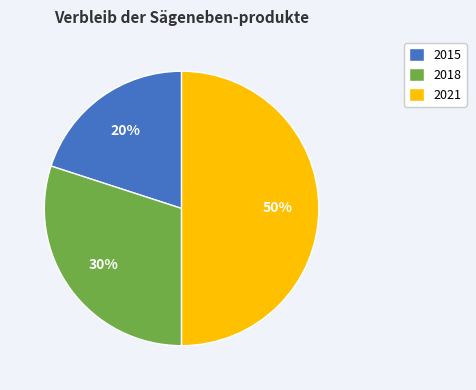

Which category has the biggest portion of the pie?

2021